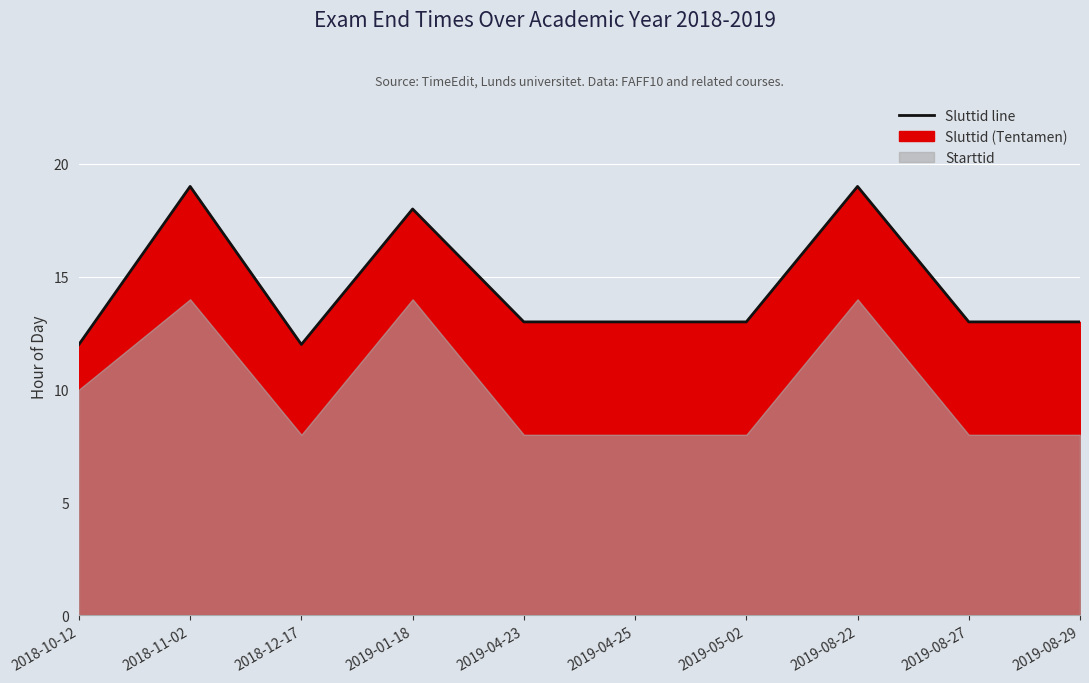

Reading left to right, transcribe all the data shown in this chart.

12	19	12	18	13	13	13	19	13	13